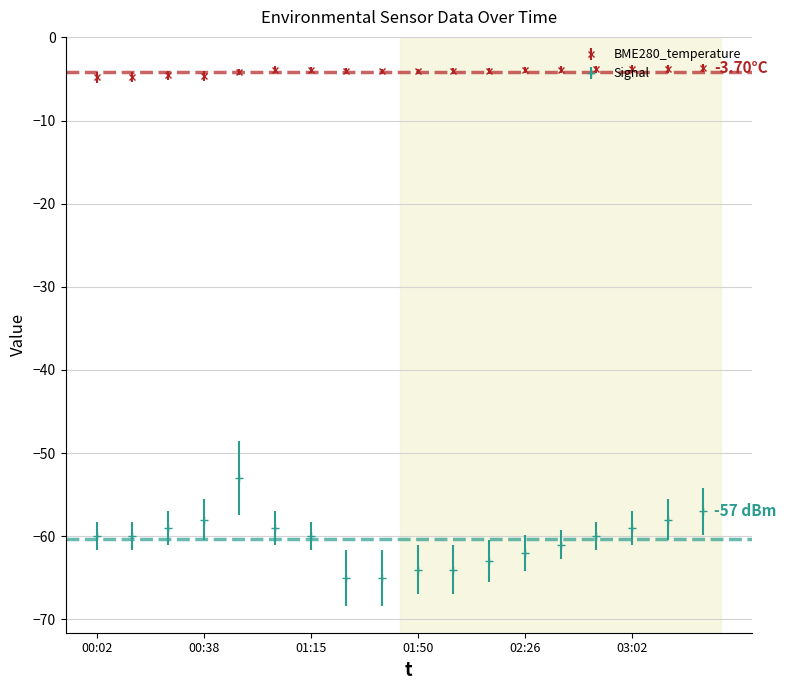

True or false: Signal and BME280_temperature intersect in this chart.

False